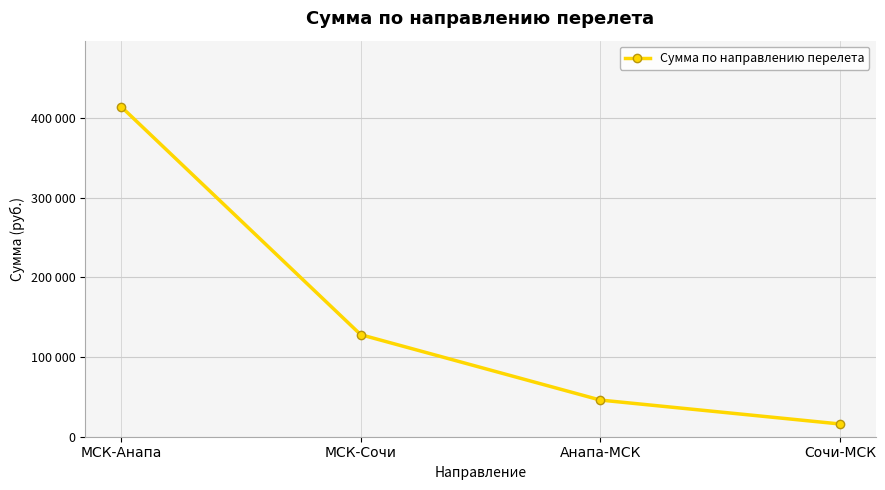

Does the chart have visible grid lines?

Yes